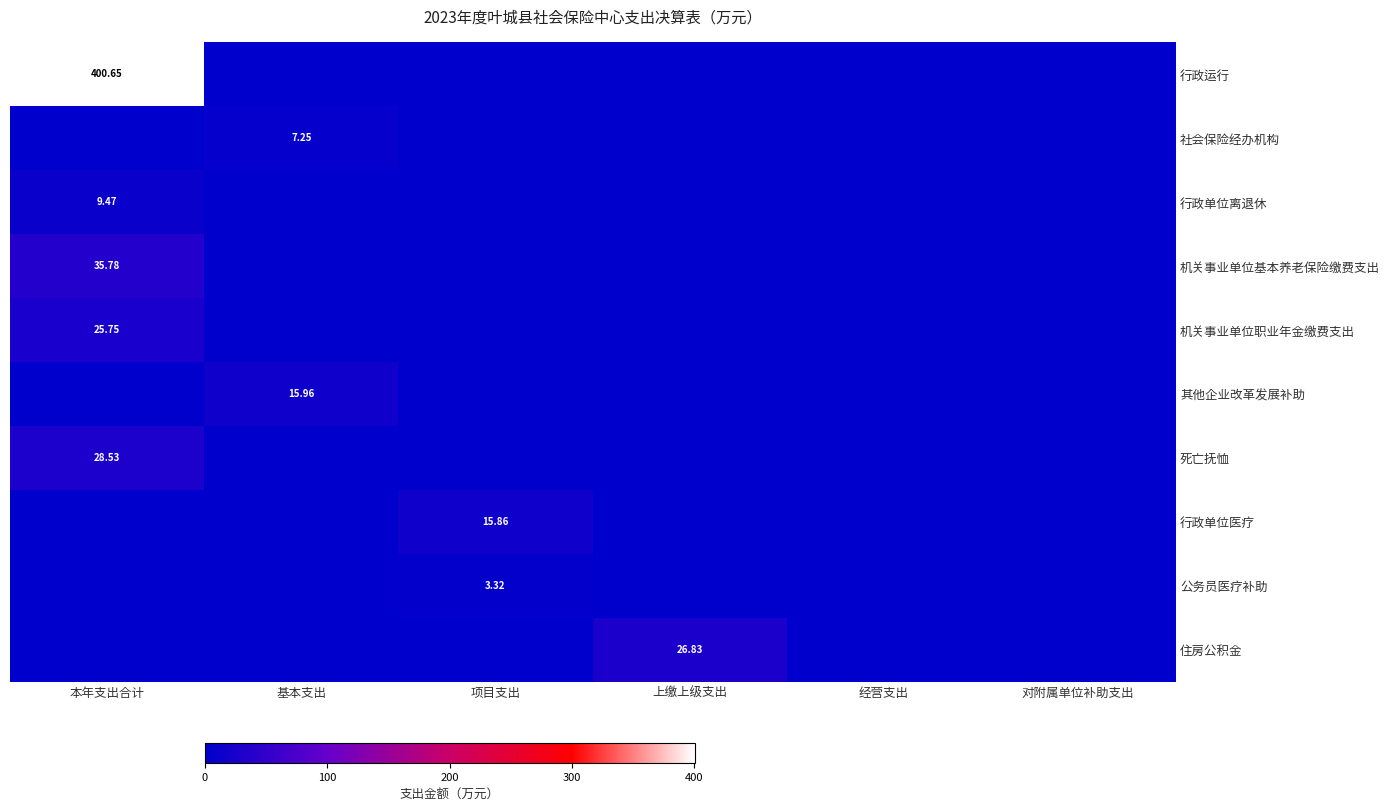

Which series has the largest total across all categories?

行政运行